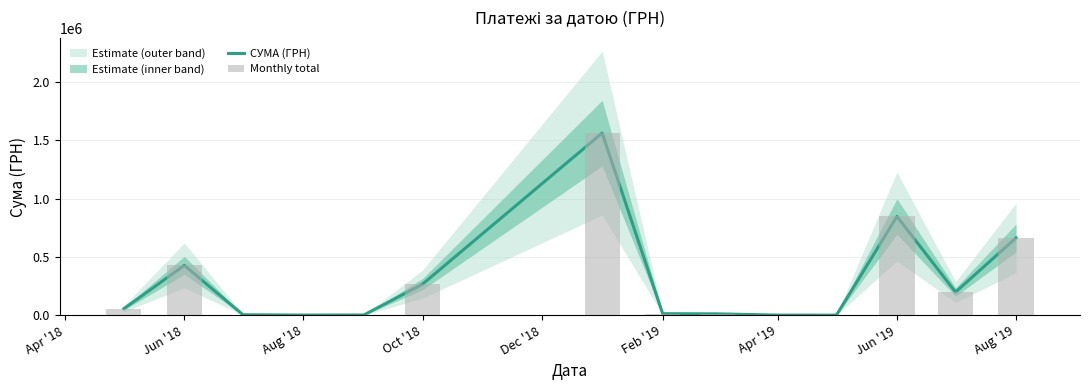

Which series has the largest range (max minus min)?

СУМА (ГРН)